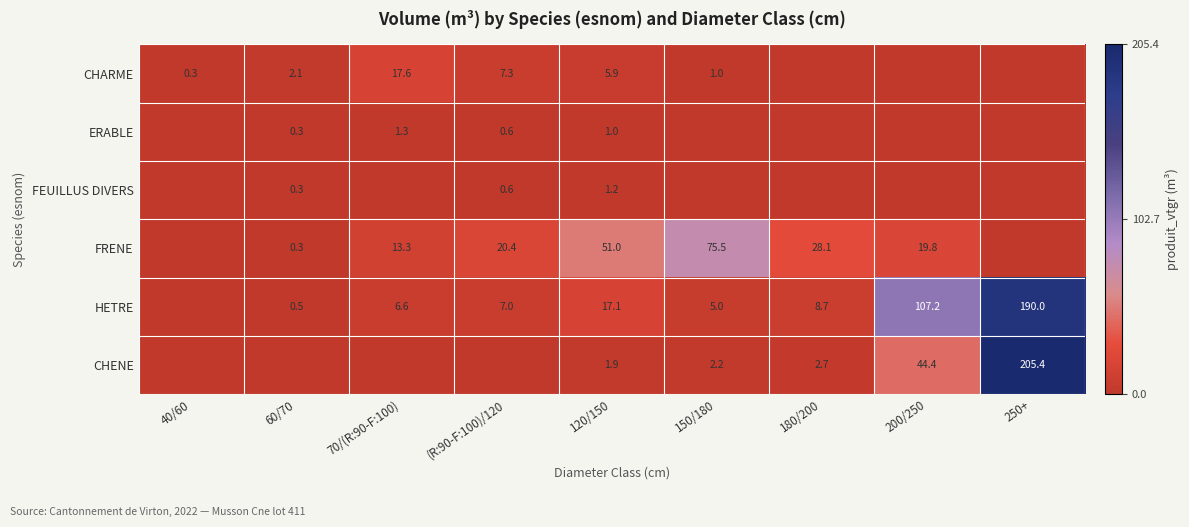

True or false: HETRE has a value of 58.7 at 250+.

False